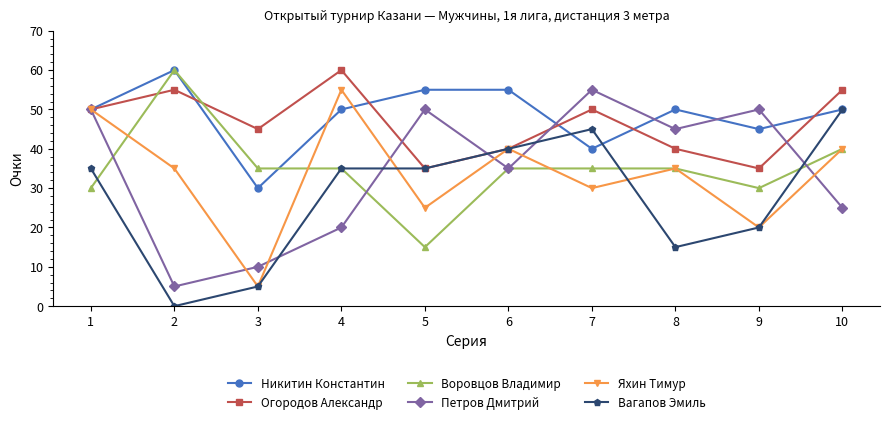

What is the approximate value of Яхин Тимур at 6, to the nearest 5?

40